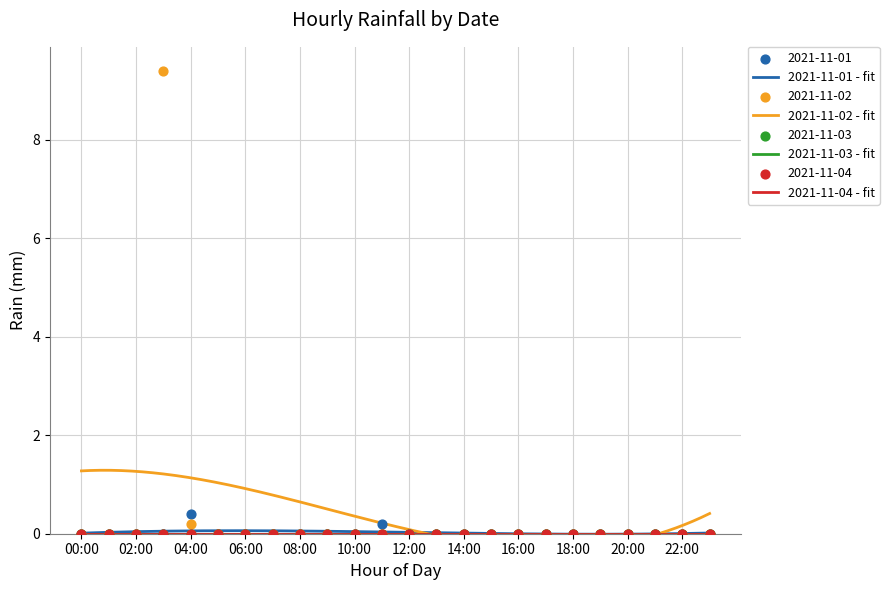

Which series has the largest total across all categories?

2021-11-02